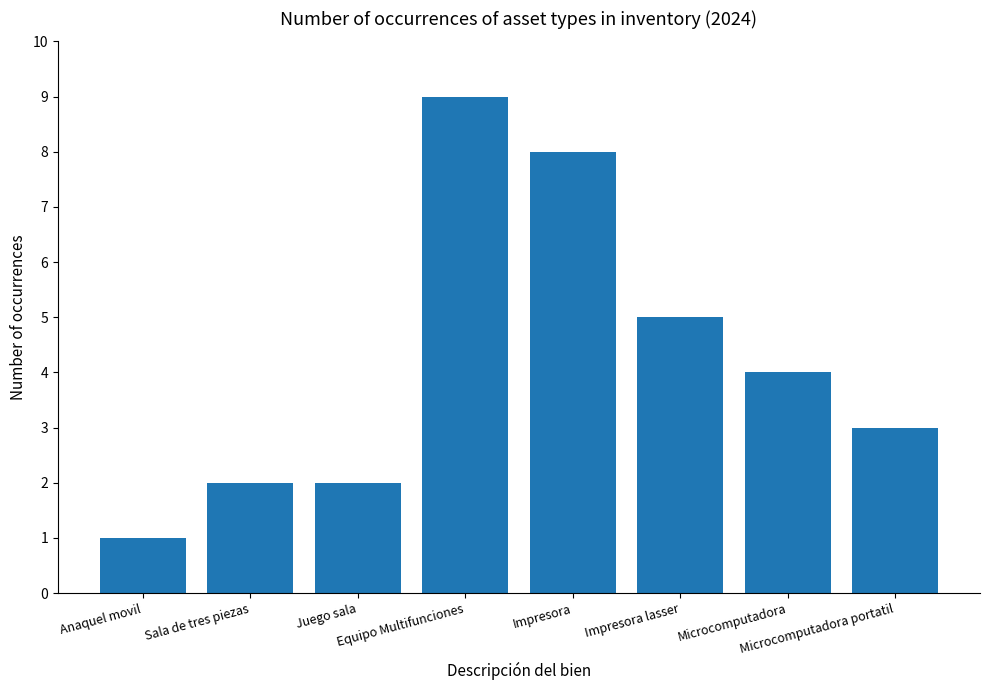

What is the value of the 1st bar from the left?

1